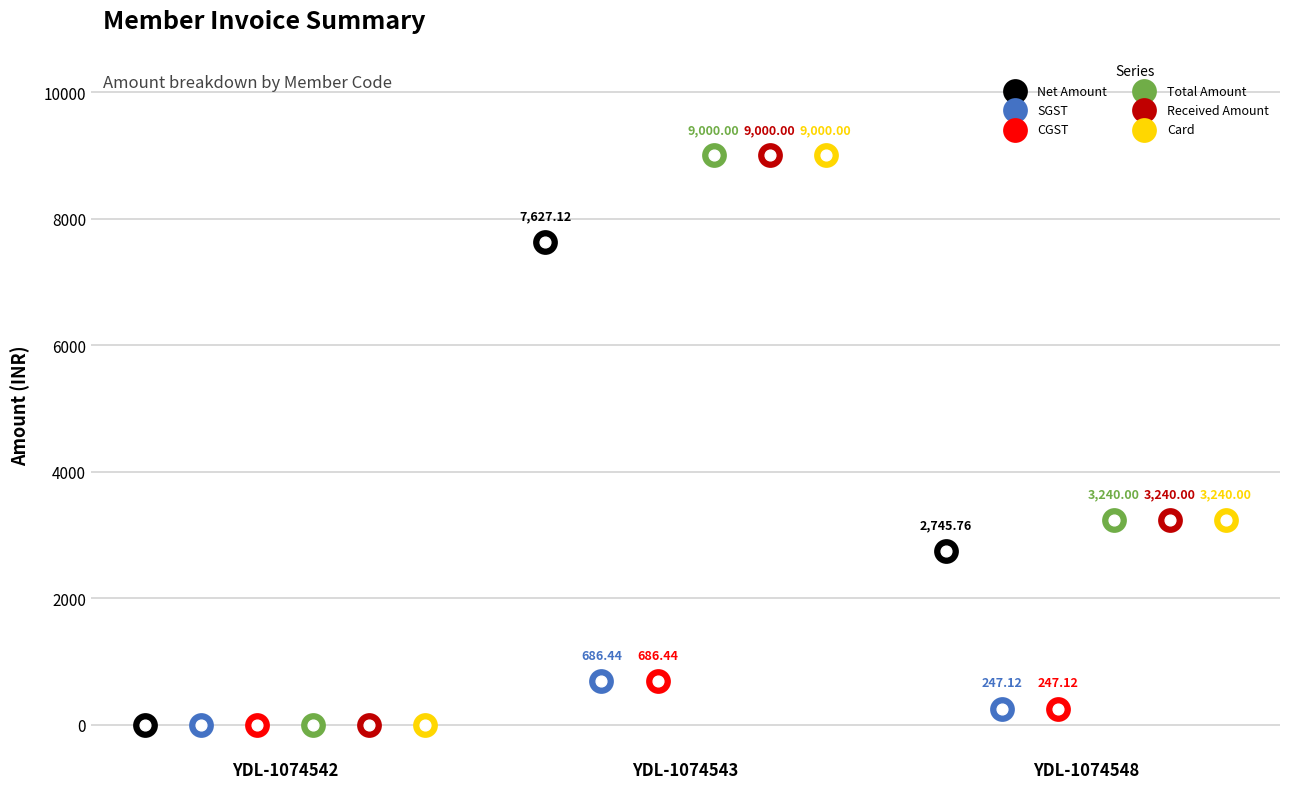

Which series has the widest spread of Y values?

Total Amount